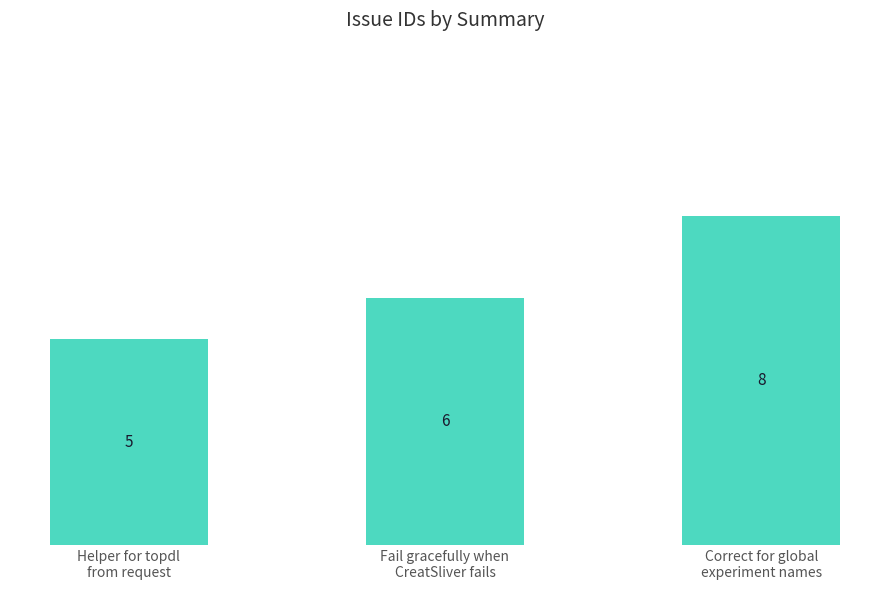

Reading left to right, transcribe all the data shown in this chart.

Helper for topdl
from request=5	Fail gracefully when
CreatSliver fails=6	Correct for global
experiment names=8